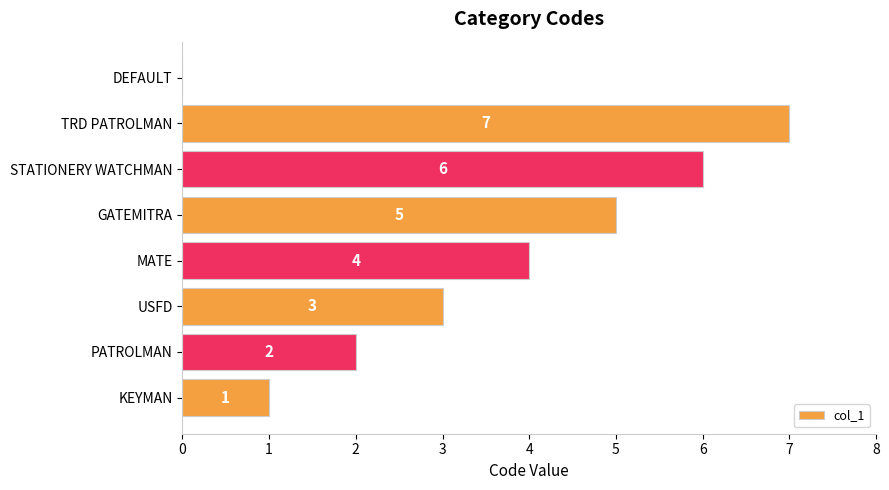

Which has a higher value, PATROLMAN or GATEMITRA?

GATEMITRA